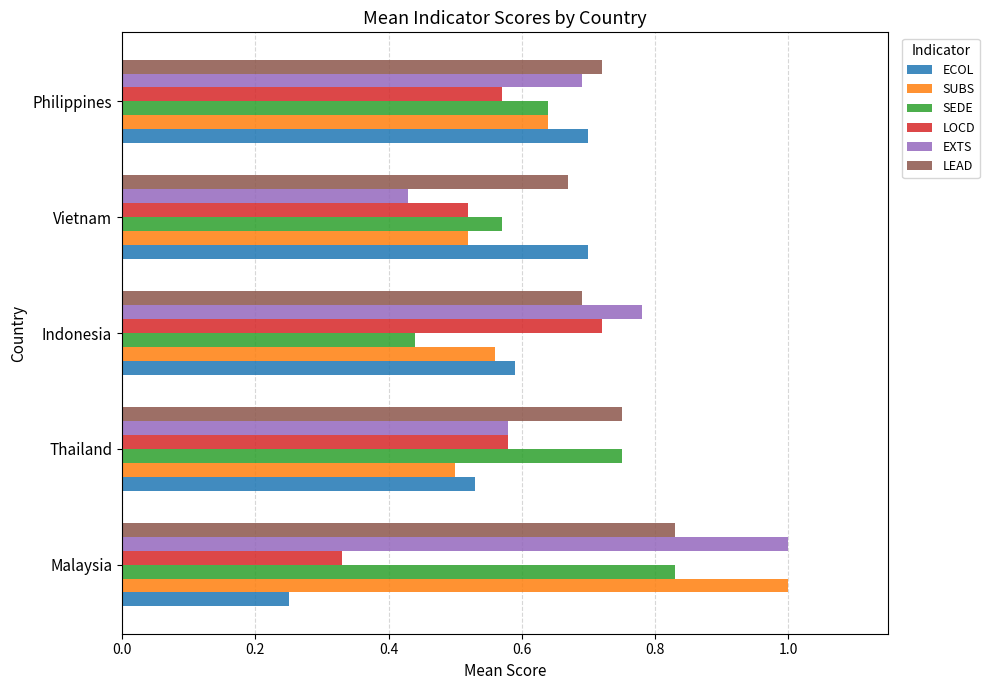

Read the SUBS value at Malaysia.

1.0